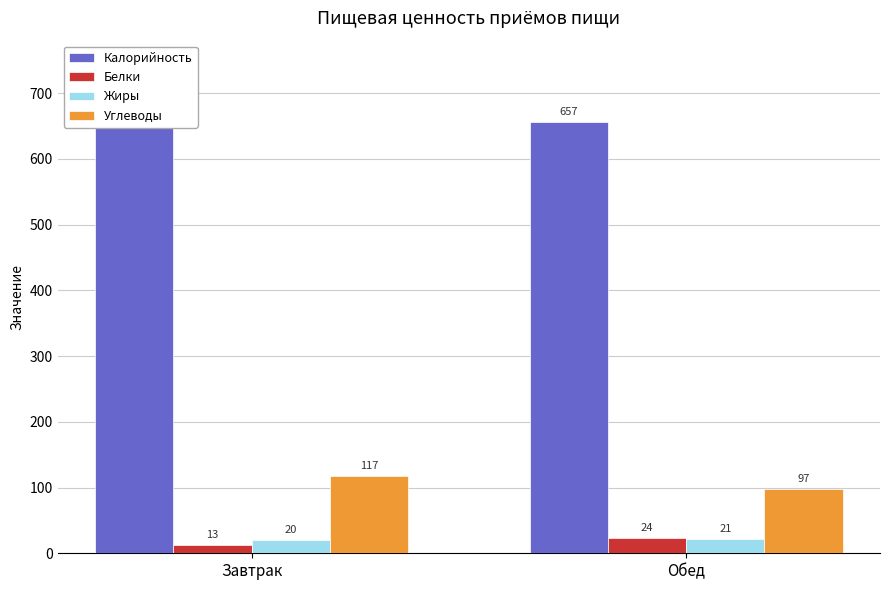

What is the difference between the Белки values at Завтрак and Обед?

10.9